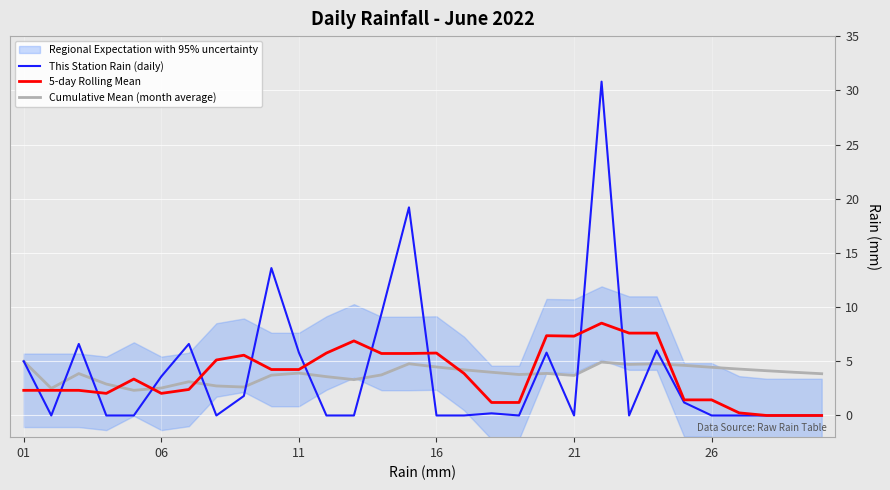

What is the maximum value for Cumulative Mean (month average)?

5.0